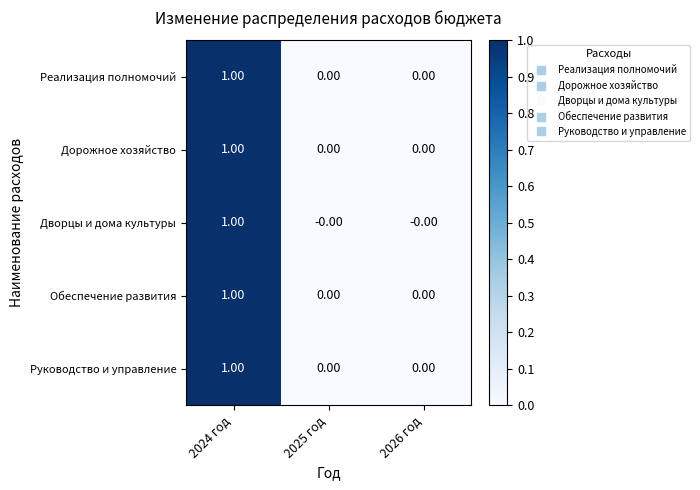

What is the total value across all series at 2024 год?

5